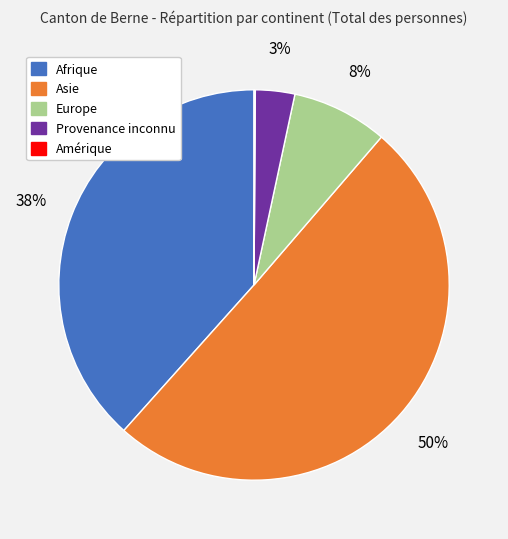

True or false: Afrique accounts for 38% of the total.

True